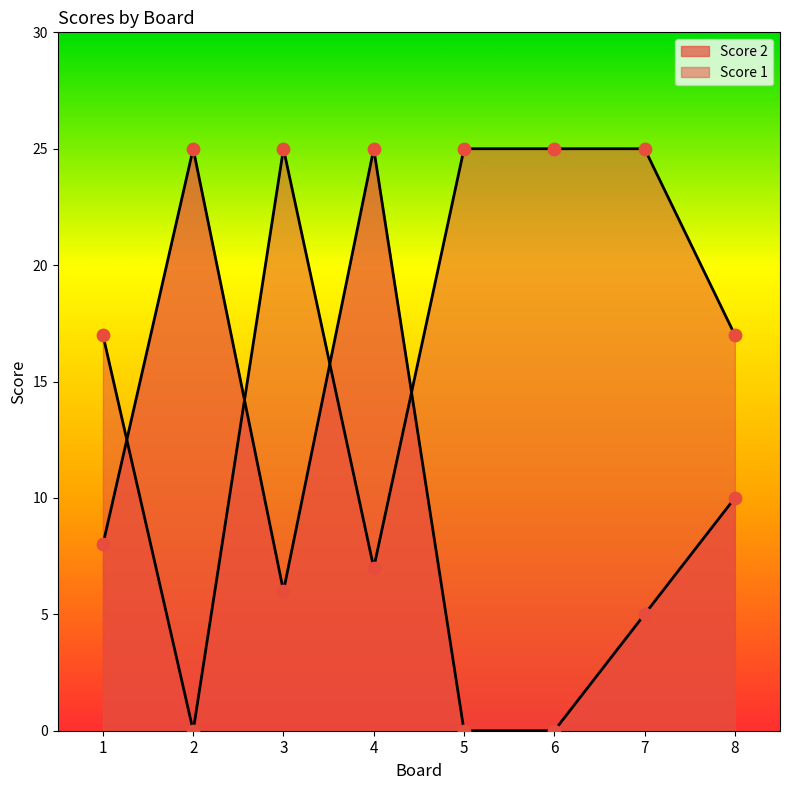

Which series has the widest spread of Y values?

Score 2